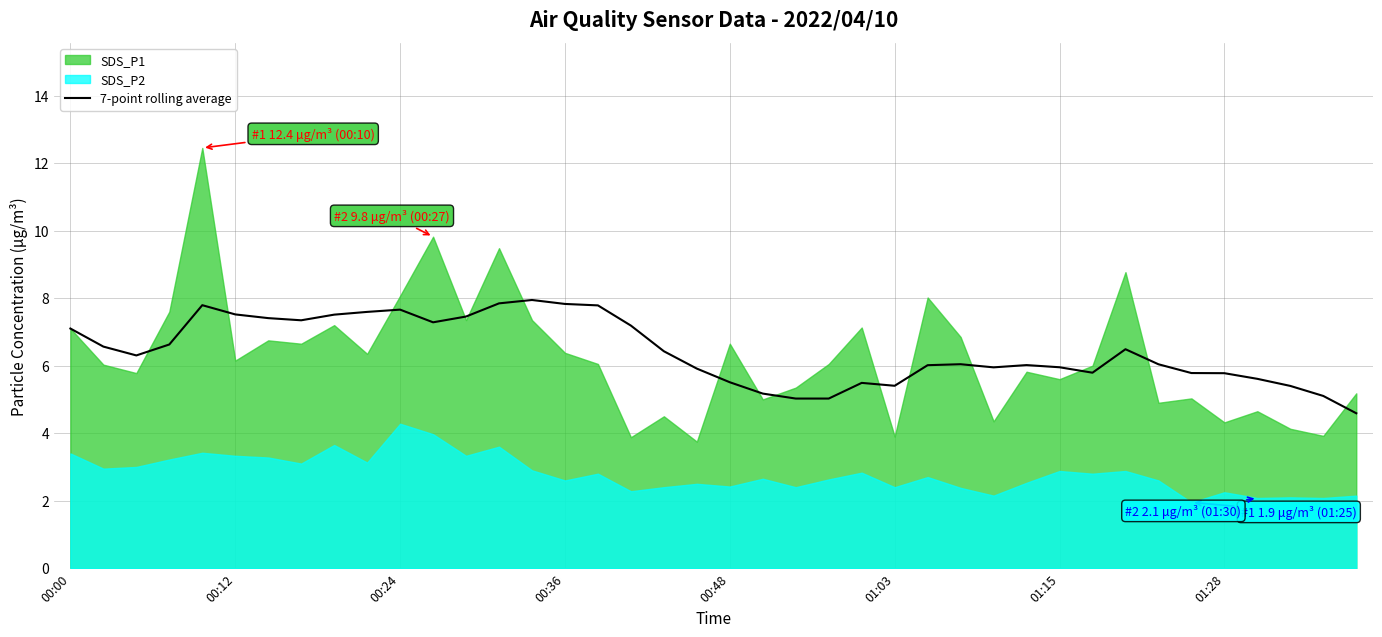

What is the highest value of the 7-point rolling average series?

7.9